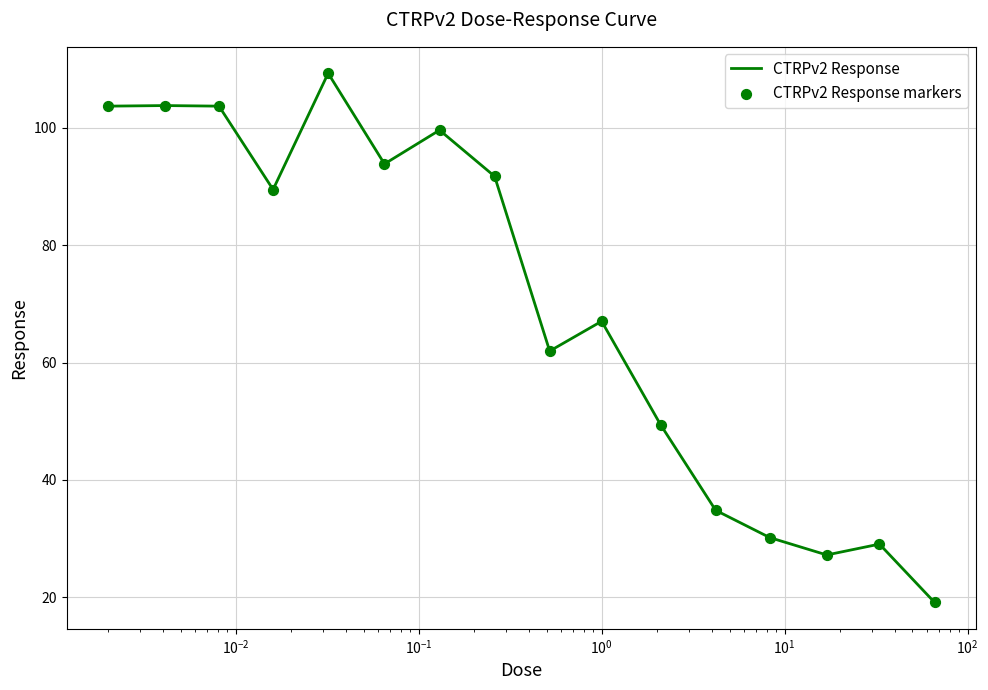

What is the difference between the maximum and minimum values?

90.2